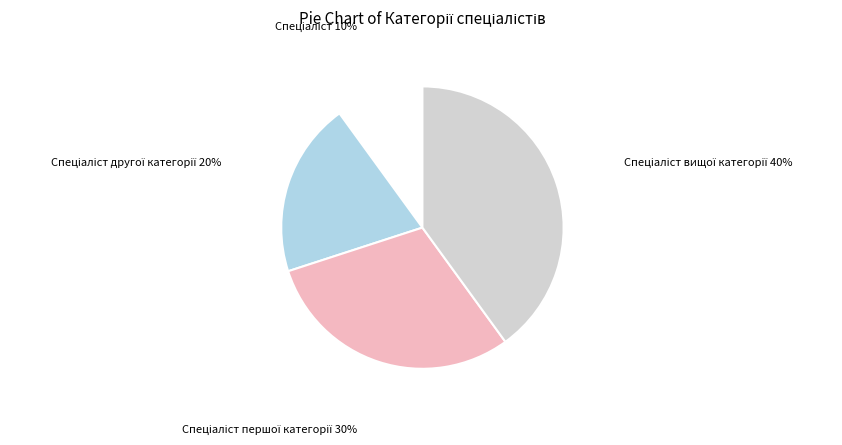

Does any single category account for the majority?

No